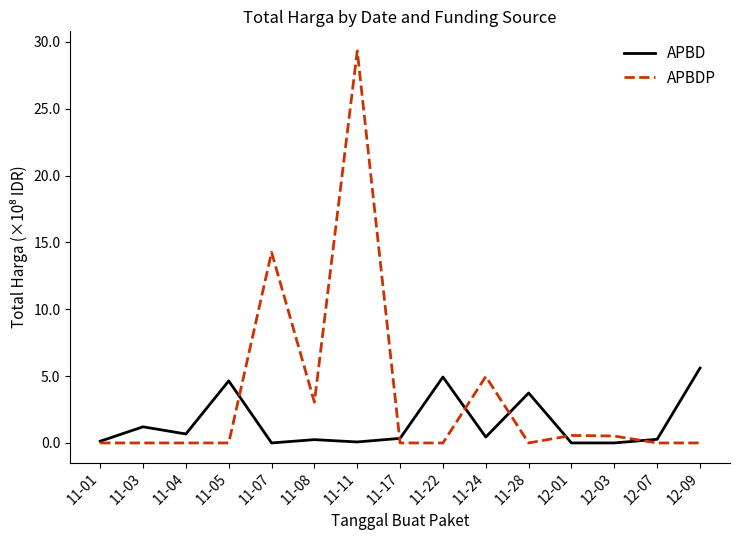

What is the difference between the maximum and second lowest values in the APBD series?

5.6